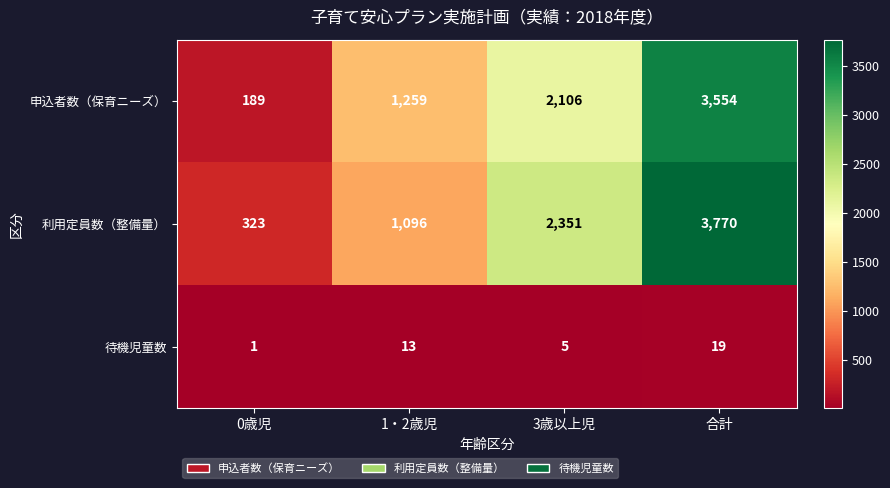

What is the sum of all 利用定員数（整備量） values?

7540